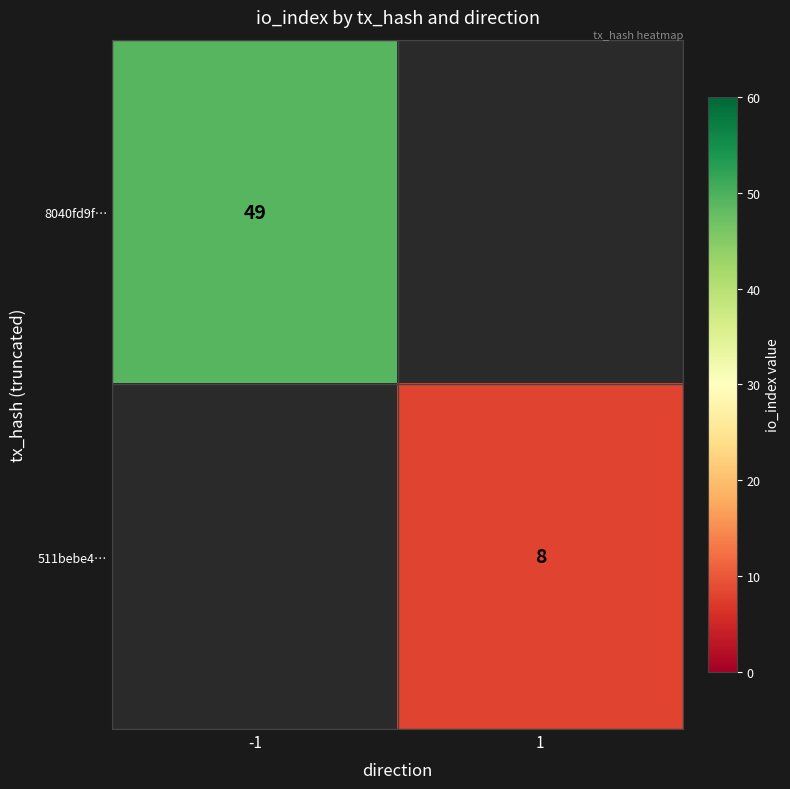

The 511bebe4… series shows 8 at 1. True or false?

True